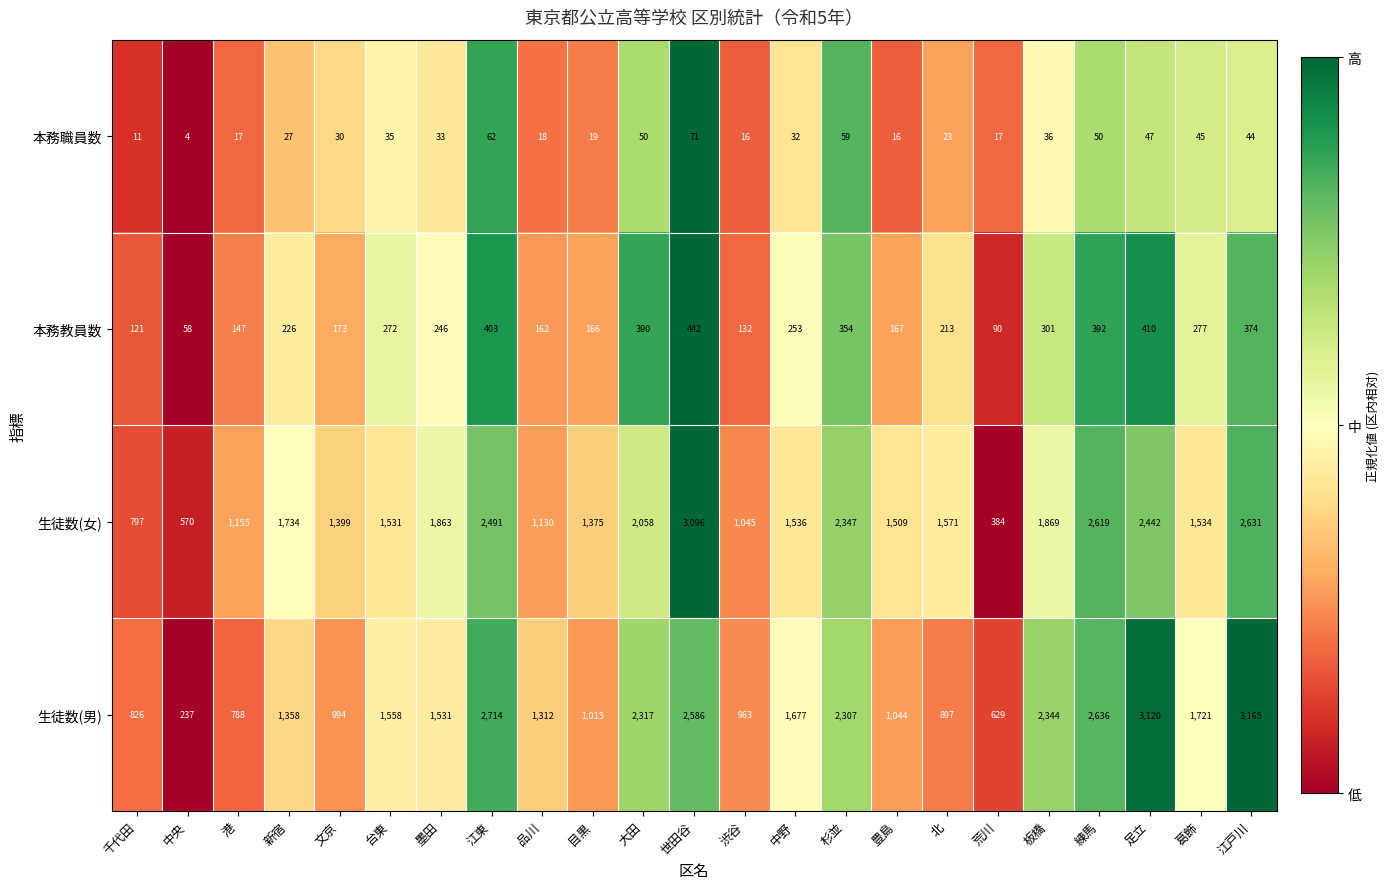

At how many categories does at least one series exceed 2268?

8